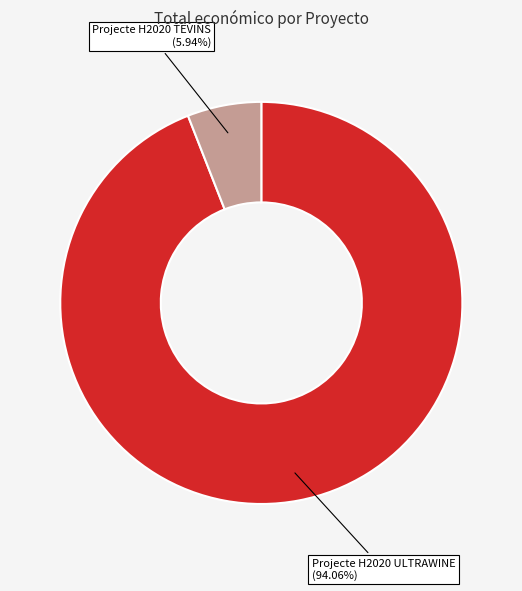

Between Projecte H2020 ULTRAWINE (94.06%) and Projecte H2020 TEVINS (5.94%), which is larger?

Projecte H2020 ULTRAWINE (94.06%)